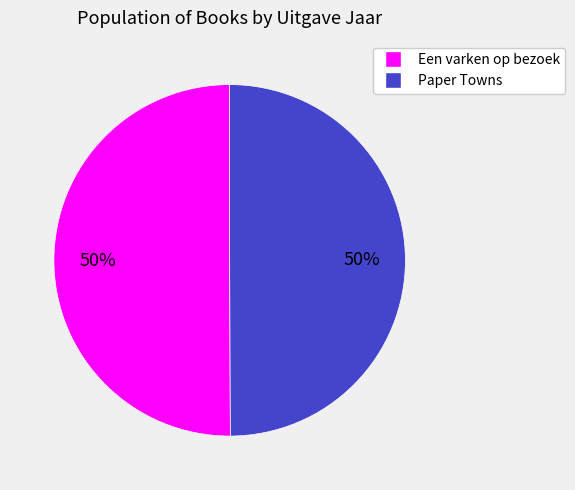

Approximately how many times larger is the value at Paper Towns compared to Een varken op bezoek?

1.0